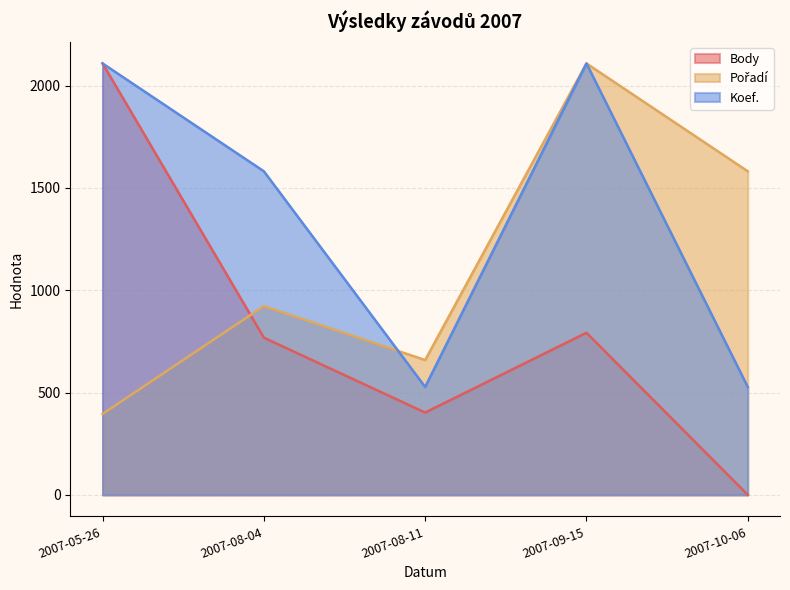

The value of Pořadí at 2007-10-06 is 1581.0. True or false?

True